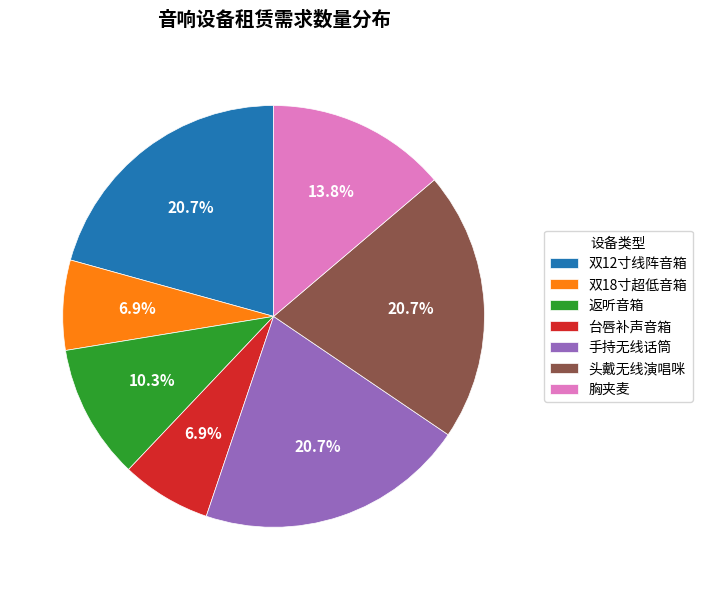

Approximately how many times larger is the value at 双12寸线阵音箱 compared to 双18寸超低音箱?

3.0